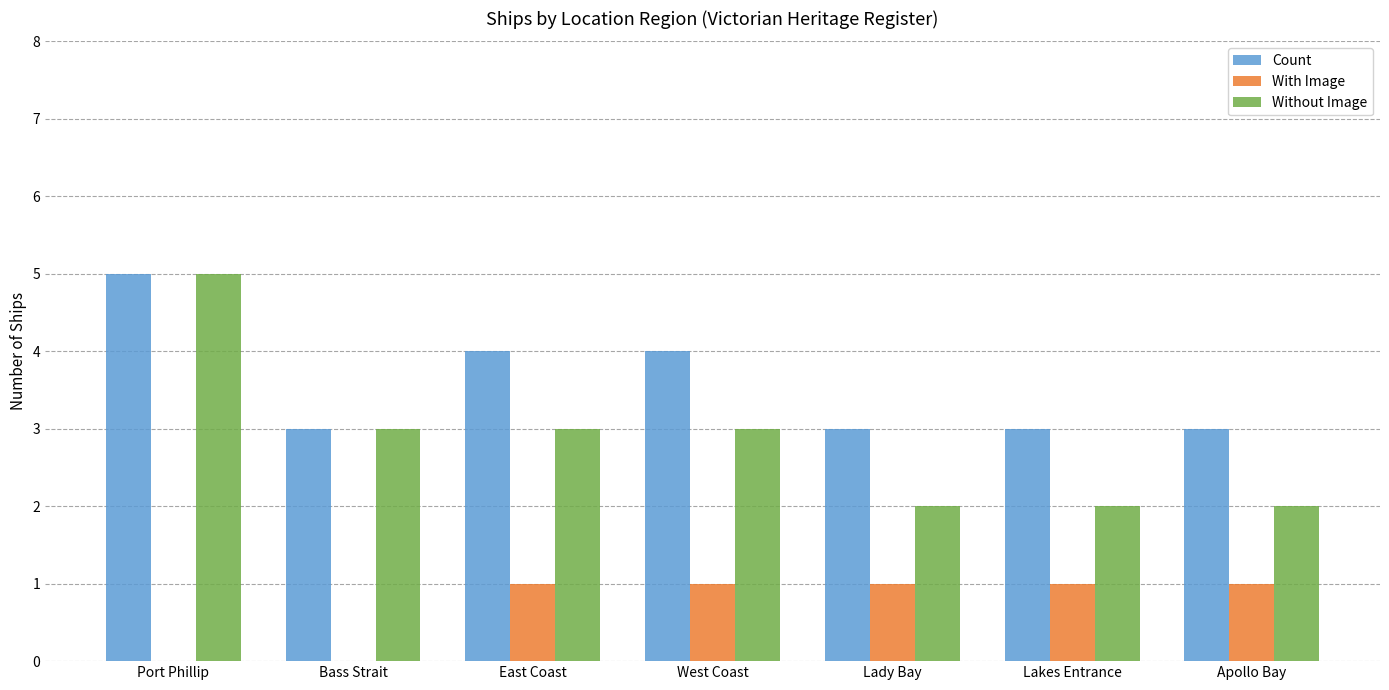

At which label does Without Image first exceed 3?

Port Phillip